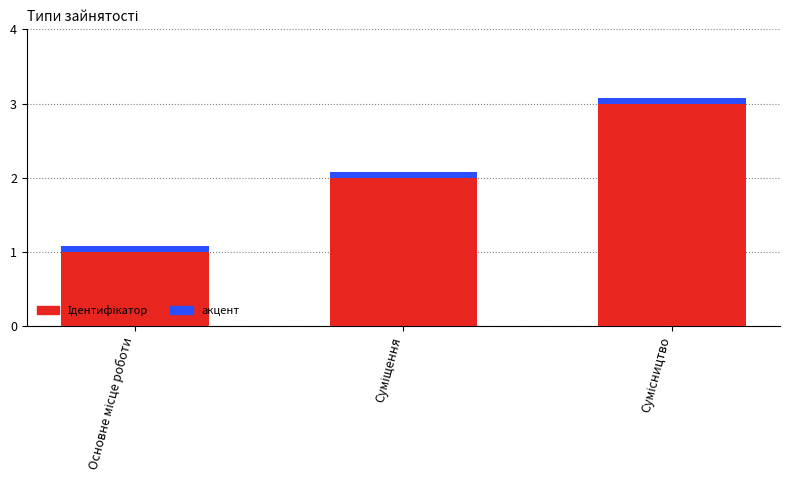

Between Сумісництво and Суміщення, which is larger?

Сумісництво